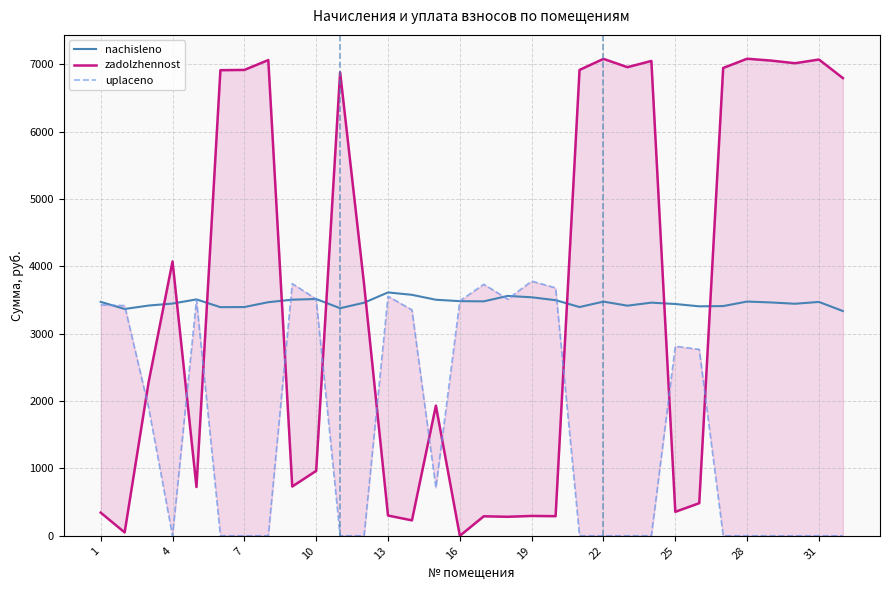

Which series has the largest range (max minus min)?

zadolzhennost